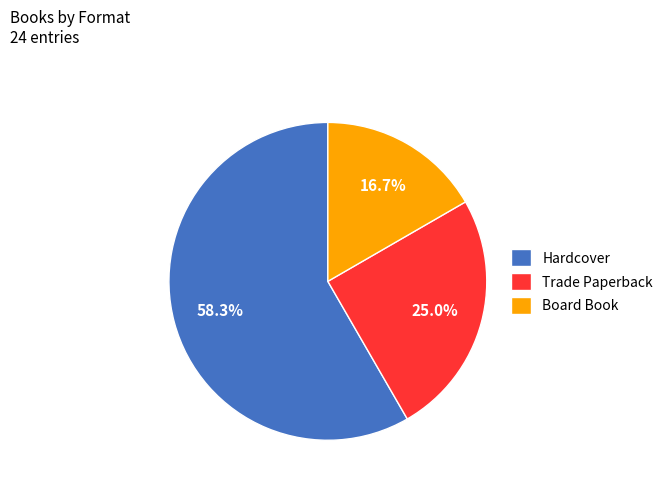

What percentage do Trade Paperback and Board Book together represent?

41.7%